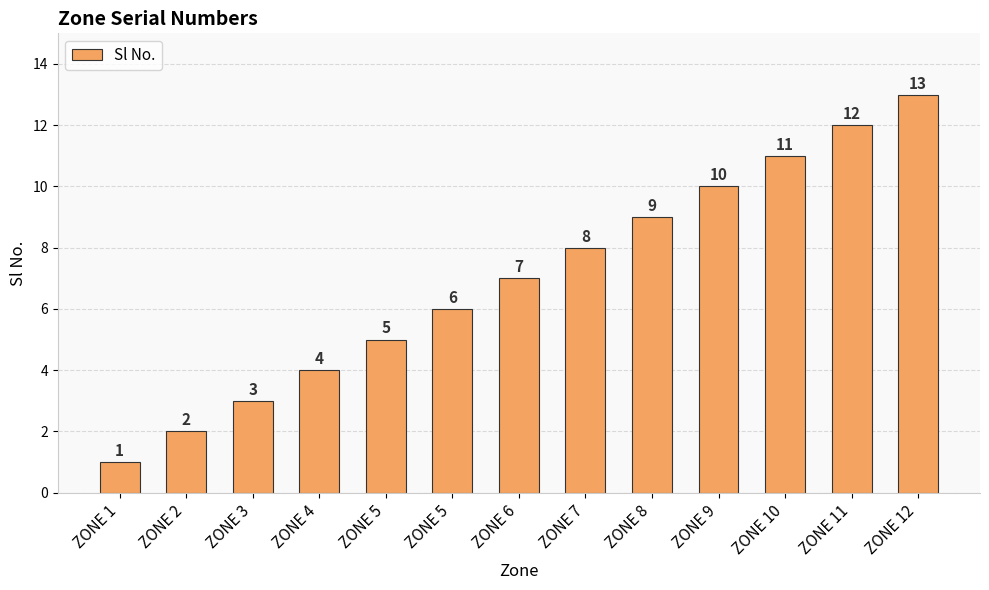

How many categories are shown in the chart?

13